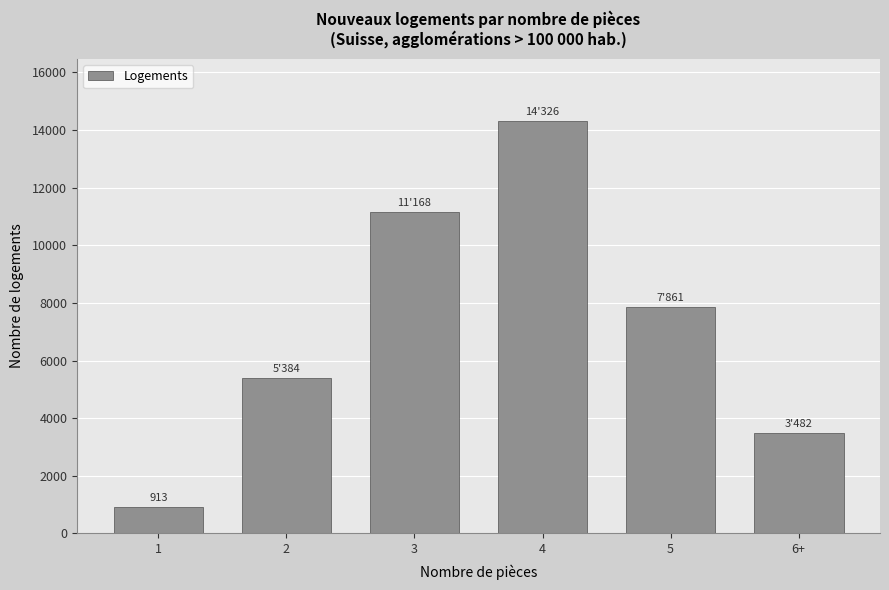

Reading left to right, extract all data points from this chart.

1=913	2=5384	3=11168	4=14326	5=7861	6+=3482